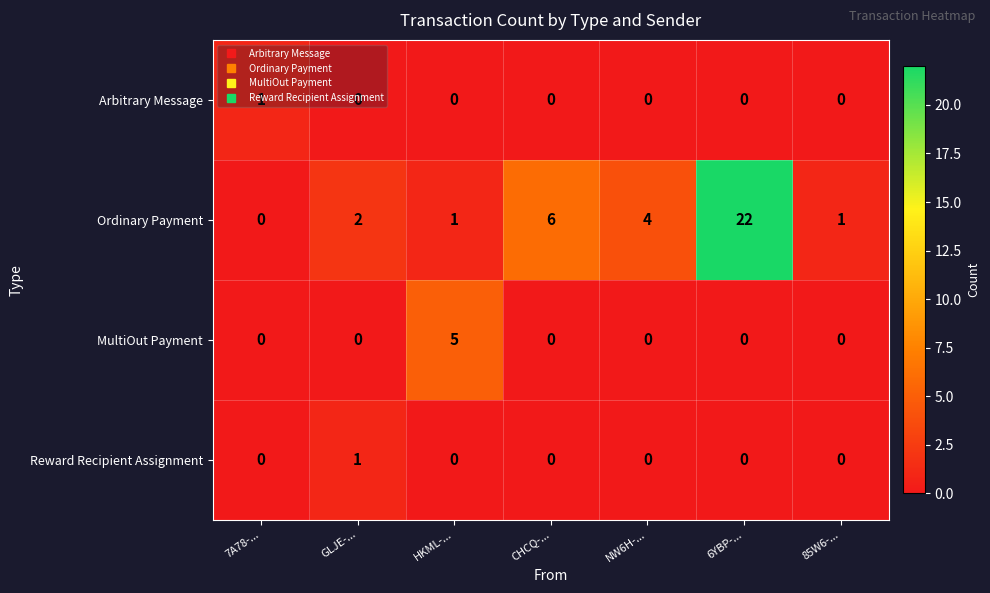

How many data points does each series have?

7